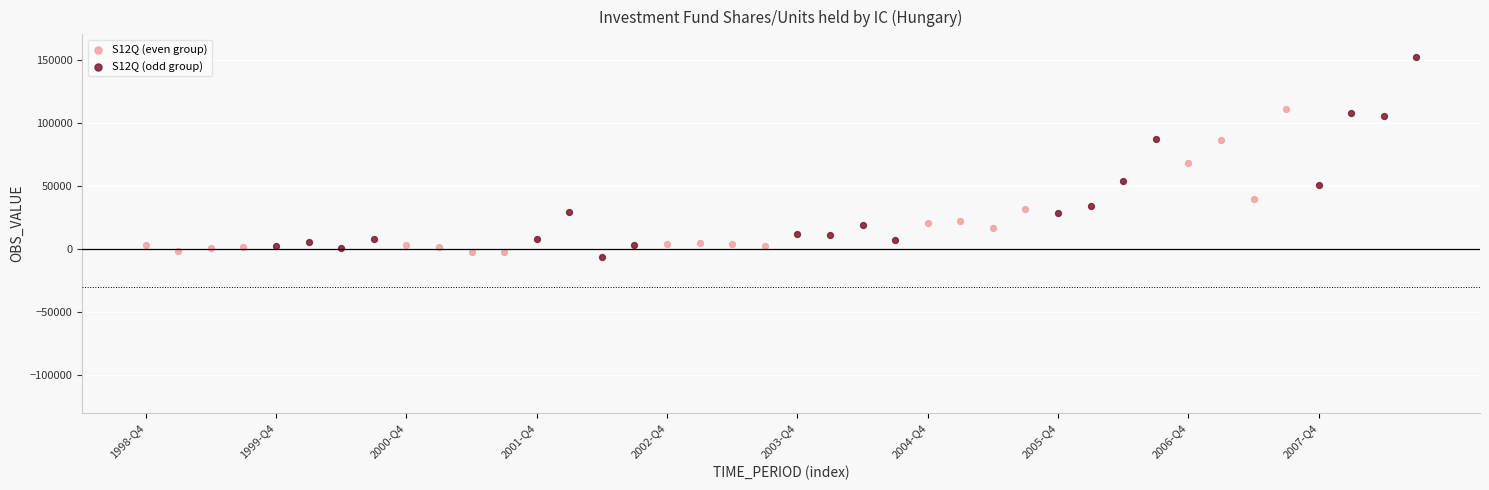

What are all the series names shown in the legend?

S12Q (even group), S12Q (odd group)